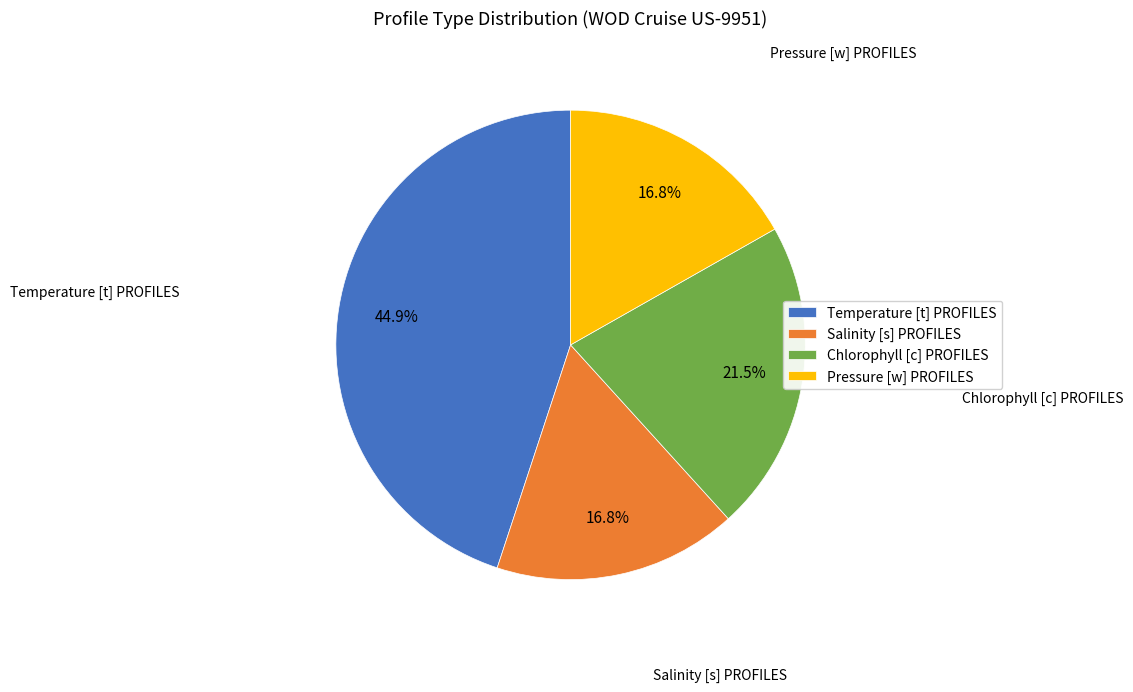

How many segments does this pie chart have?

4